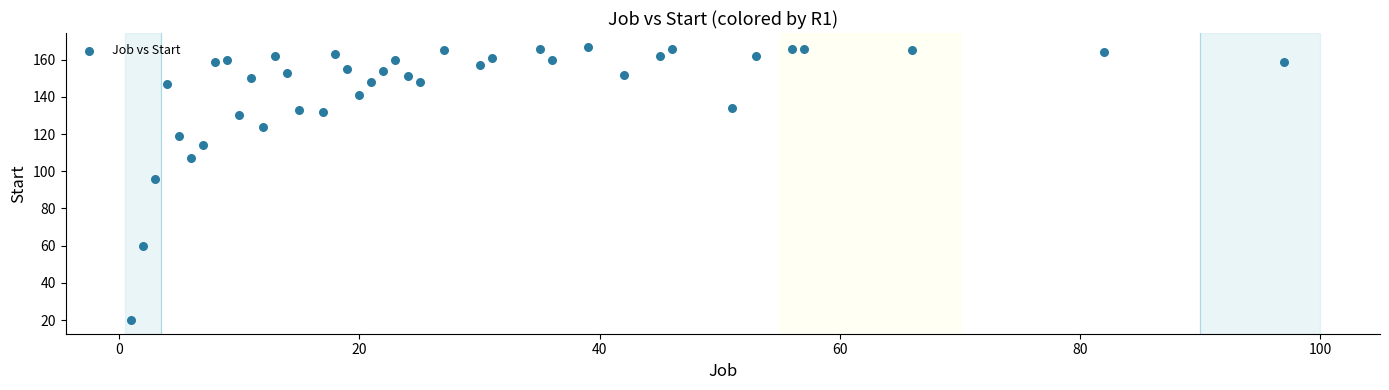

What Y value in the scatter plot is closest to 93?

96